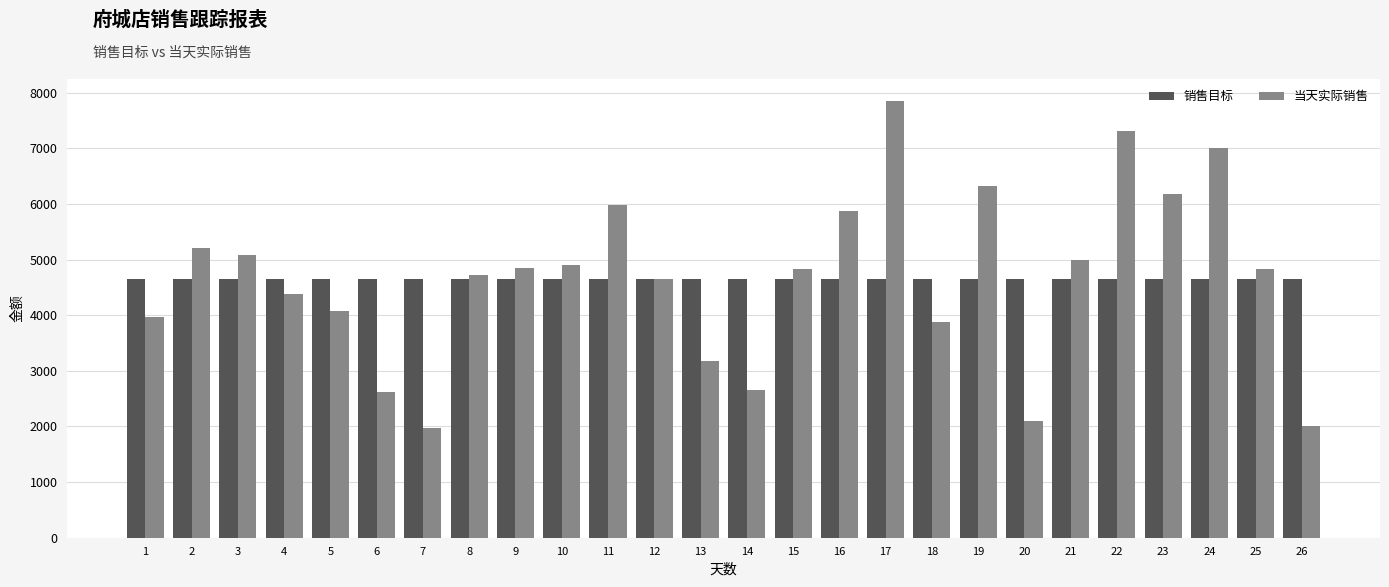

True or false: 当天实际销售 has a value of 4895.6 at 10.

True